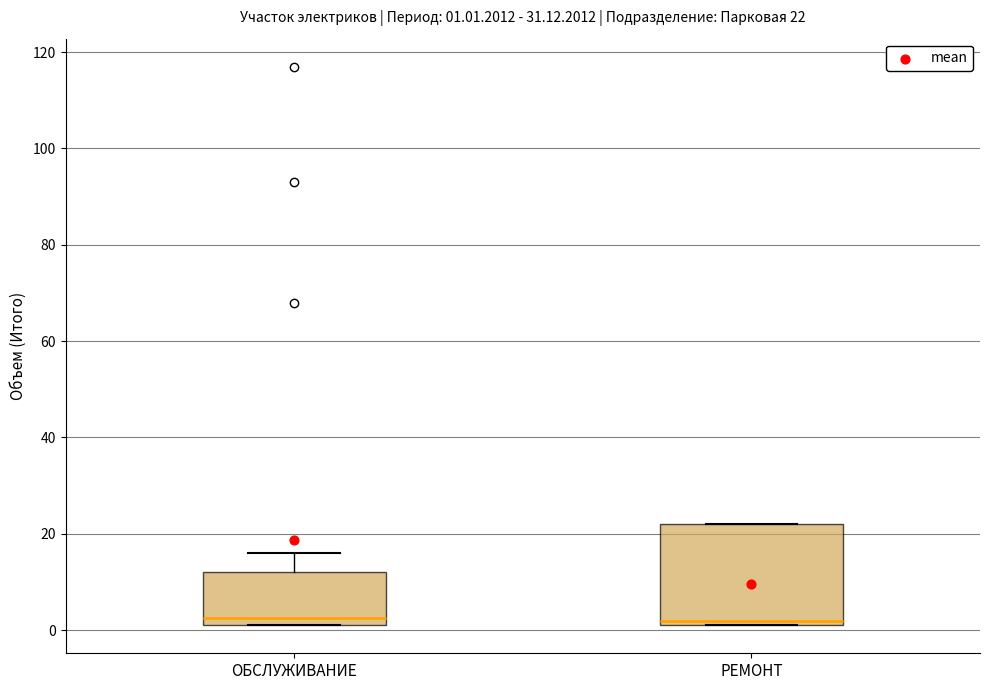

Comparing the boxes themselves (not the whiskers), which one is the tallest?

РЕМОНТ